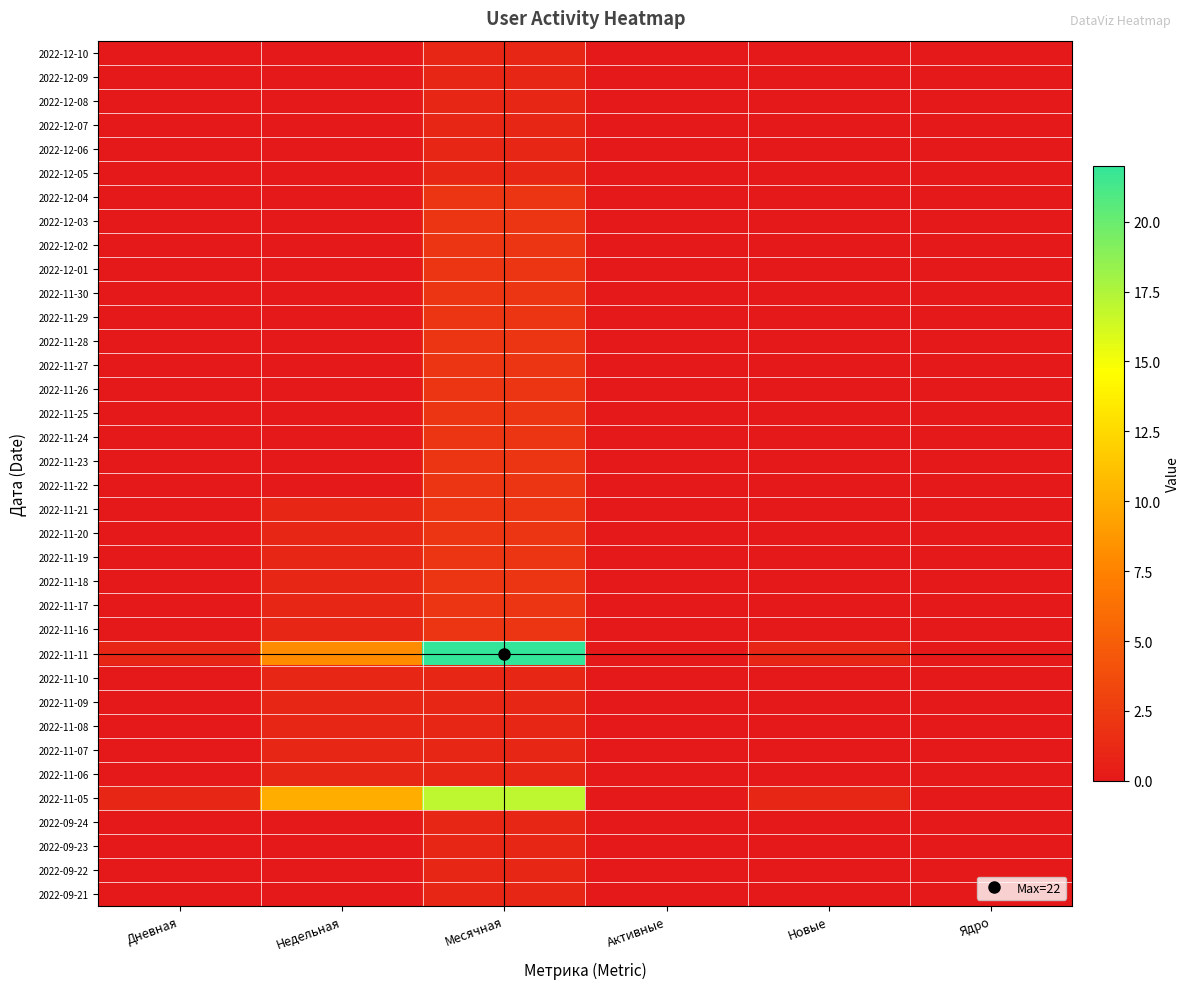

Reading left to right, what are all the values shown in this chart?

2022-12-10: Дневная=0	Недельная=0	Месячная=1	Активные=0	Новые=0	Ядро=0
2022-12-09: Дневная=0	Недельная=0	Месячная=1	Активные=0	Новые=0	Ядро=0
2022-12-08: Дневная=0	Недельная=0	Месячная=1	Активные=0	Новые=0	Ядро=0
2022-12-07: Дневная=0	Недельная=0	Месячная=1	Активные=0	Новые=0	Ядро=0
2022-12-06: Дневная=0	Недельная=0	Месячная=1	Активные=0	Новые=0	Ядро=0
2022-12-05: Дневная=0	Недельная=0	Месячная=1	Активные=0	Новые=0	Ядро=0
2022-12-04: Дневная=0	Недельная=0	Месячная=2	Активные=0	Новые=0	Ядро=0
2022-12-03: Дневная=0	Недельная=0	Месячная=2	Активные=0	Новые=0	Ядро=0
2022-12-02: Дневная=0	Недельная=0	Месячная=2	Активные=0	Новые=0	Ядро=0
2022-12-01: Дневная=0	Недельная=0	Месячная=2	Активные=0	Новые=0	Ядро=0
2022-11-30: Дневная=0	Недельная=0	Месячная=2	Активные=0	Новые=0	Ядро=0
2022-11-29: Дневная=0	Недельная=0	Месячная=2	Активные=0	Новые=0	Ядро=0
2022-11-28: Дневная=0	Недельная=0	Месячная=2	Активные=0	Новые=0	Ядро=0
2022-11-27: Дневная=0	Недельная=0	Месячная=2	Активные=0	Новые=0	Ядро=0
2022-11-26: Дневная=0	Недельная=0	Месячная=2	Активные=0	Новые=0	Ядро=0
2022-11-25: Дневная=0	Недельная=0	Месячная=2	Активные=0	Новые=0	Ядро=0
2022-11-24: Дневная=0	Недельная=0	Месячная=2	Активные=0	Новые=0	Ядро=0
2022-11-23: Дневная=0	Недельная=0	Месячная=2	Активные=0	Новые=0	Ядро=0
2022-11-22: Дневная=0	Недельная=0	Месячная=2	Активные=0	Новые=0	Ядро=0
2022-11-21: Дневная=0	Недельная=1	Месячная=2	Активные=0	Новые=0	Ядро=0
2022-11-20: Дневная=0	Недельная=1	Месячная=2	Активные=0	Новые=0	Ядро=0
2022-11-19: Дневная=0	Недельная=1	Месячная=2	Активные=0	Новые=0	Ядро=0
2022-11-18: Дневная=0	Недельная=1	Месячная=2	Активные=0	Новые=0	Ядро=0
2022-11-17: Дневная=0	Недельная=1	Месячная=2	Активные=0	Новые=0	Ядро=0
2022-11-16: Дневная=0	Недельная=1	Месячная=2	Активные=0	Новые=0	Ядро=0
2022-11-11: Дневная=1	Недельная=8	Месячная=22	Активные=0	Новые=1	Ядро=0
2022-11-10: Дневная=0	Недельная=1	Месячная=1	Активные=0	Новые=0	Ядро=0
2022-11-09: Дневная=0	Недельная=1	Месячная=1	Активные=0	Новые=0	Ядро=0
2022-11-08: Дневная=0	Недельная=1	Месячная=1	Активные=0	Новые=0	Ядро=0
2022-11-07: Дневная=0	Недельная=1	Месячная=1	Активные=0	Новые=0	Ядро=0
2022-11-06: Дневная=0	Недельная=1	Месячная=1	Активные=0	Новые=0	Ядро=0
2022-11-05: Дневная=1	Недельная=10	Месячная=17	Активные=0	Новые=1	Ядро=0
2022-09-24: Дневная=0	Недельная=0	Месячная=1	Активные=0	Новые=0	Ядро=0
2022-09-23: Дневная=0	Недельная=0	Месячная=1	Активные=0	Новые=0	Ядро=0
2022-09-22: Дневная=0	Недельная=0	Месячная=1	Активные=0	Новые=0	Ядро=0
2022-09-21: Дневная=0	Недельная=0	Месячная=1	Активные=0	Новые=0	Ядро=0